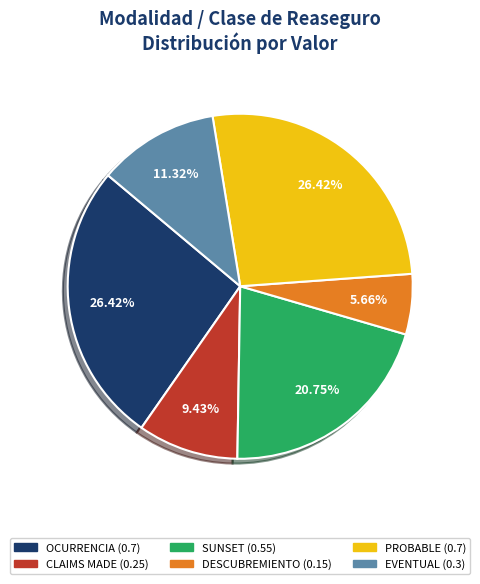

Count the number of slices in the pie.

6